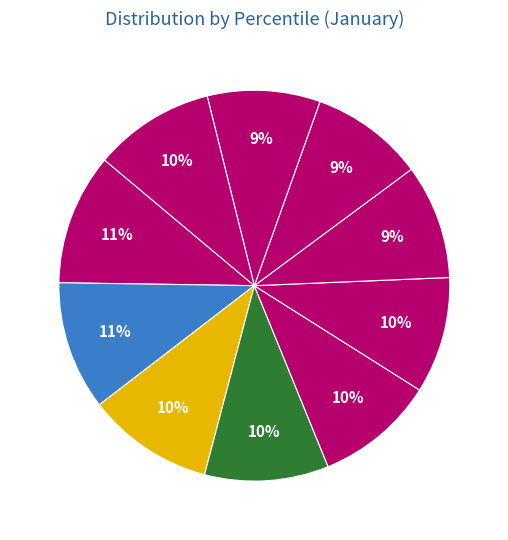

How many slices are in this pie chart?

10